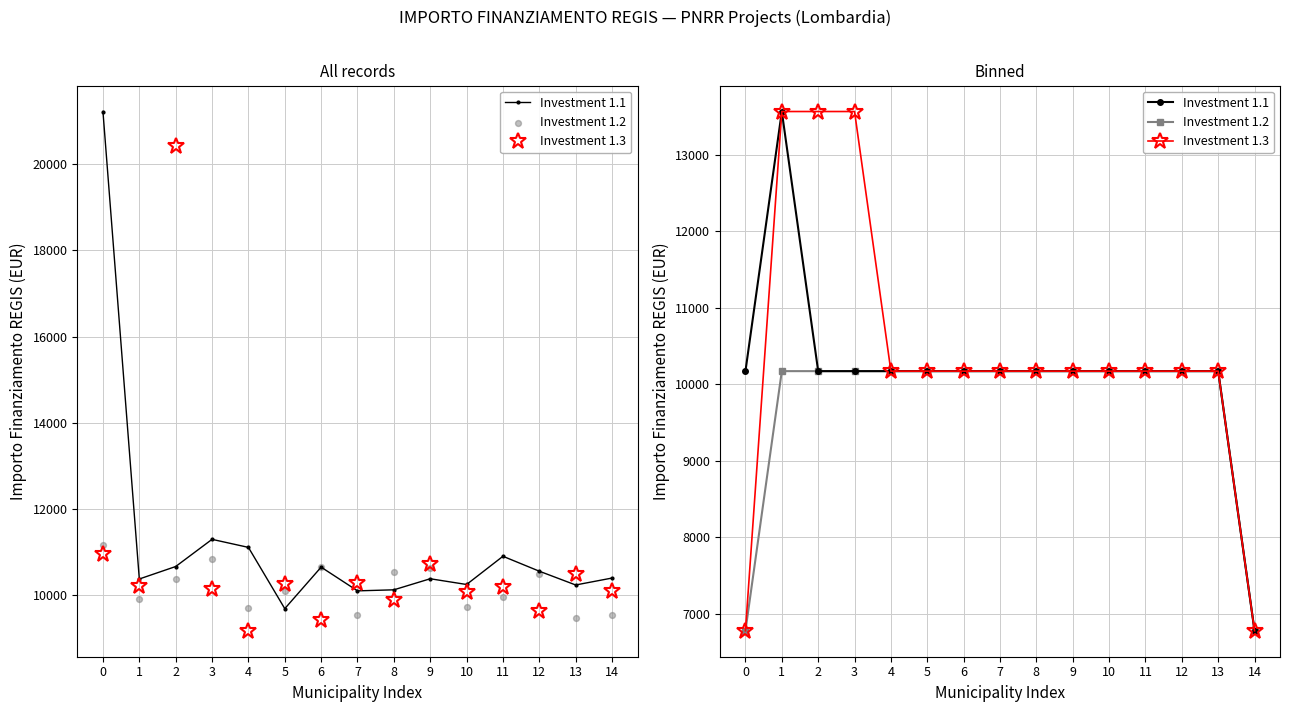

Which series contains the lowest Y value?

Investment 1.1